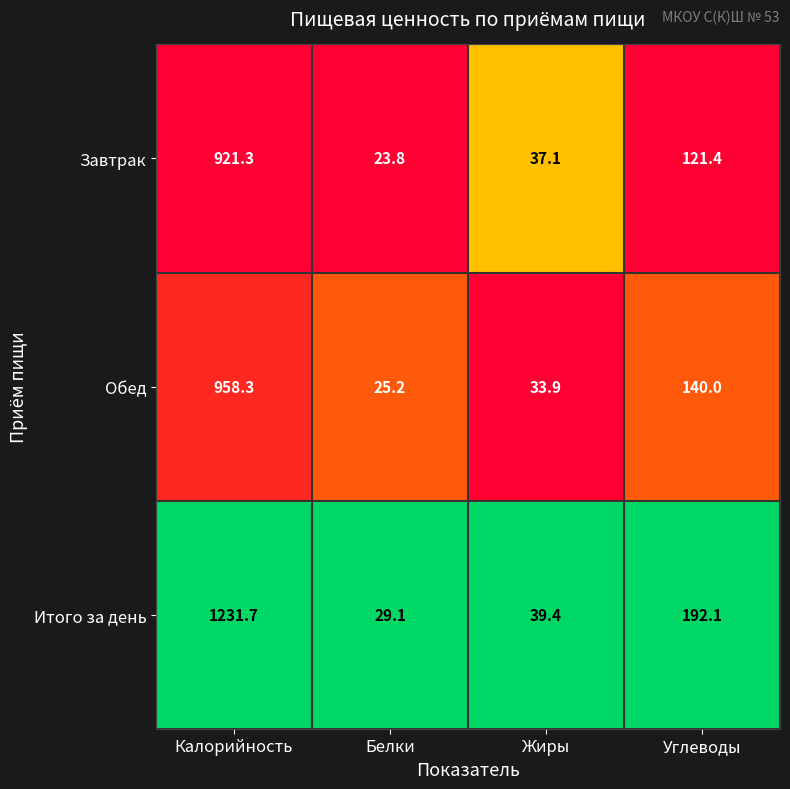

Rank the series by their maximum value, from lowest to highest.

Завтрак, Обед, Итого за день